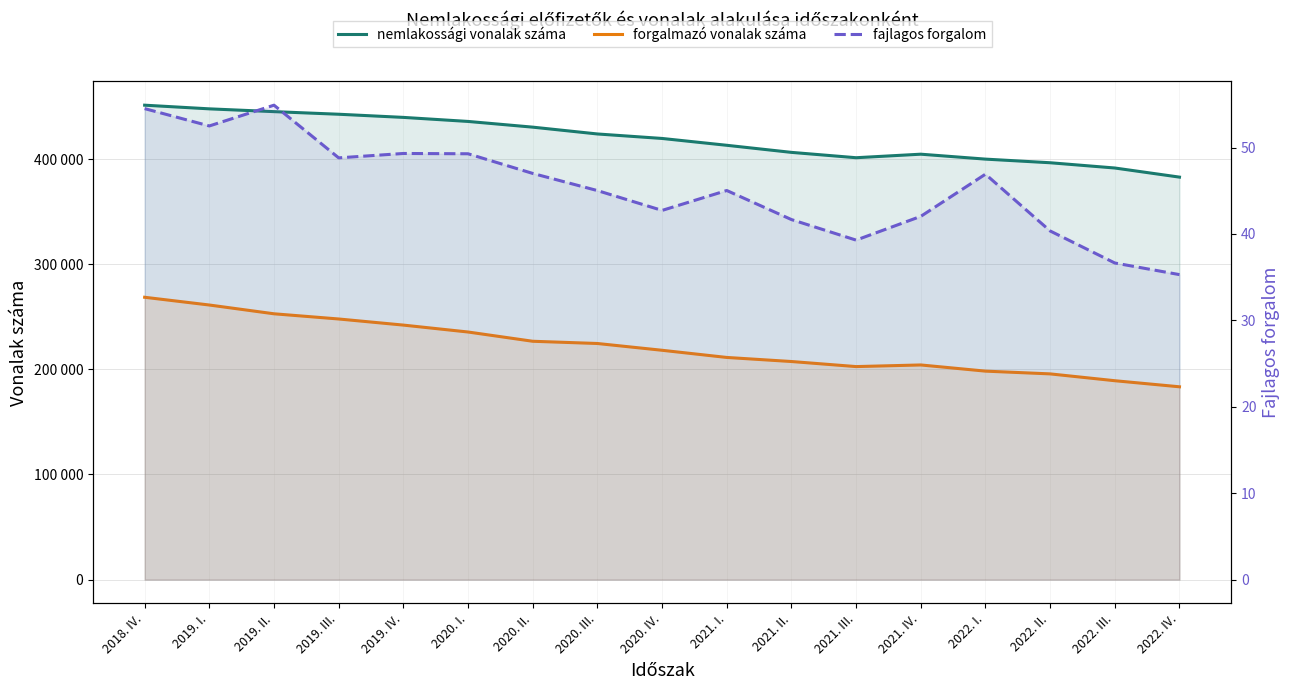

What is the average value of the fajlagos forgalom series?

45.4